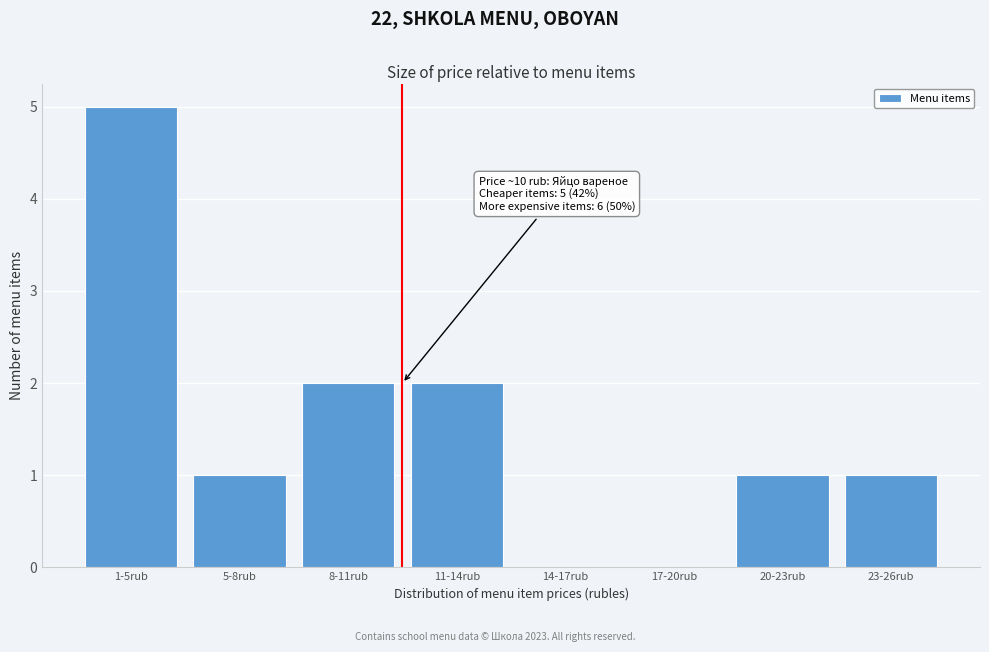

Reading left to right, extract all data points from this chart.

1-5rub=5	5-8rub=1	8-11rub=2	11-14rub=2	14-17rub=0	17-20rub=0	20-23rub=1	23-26rub=1